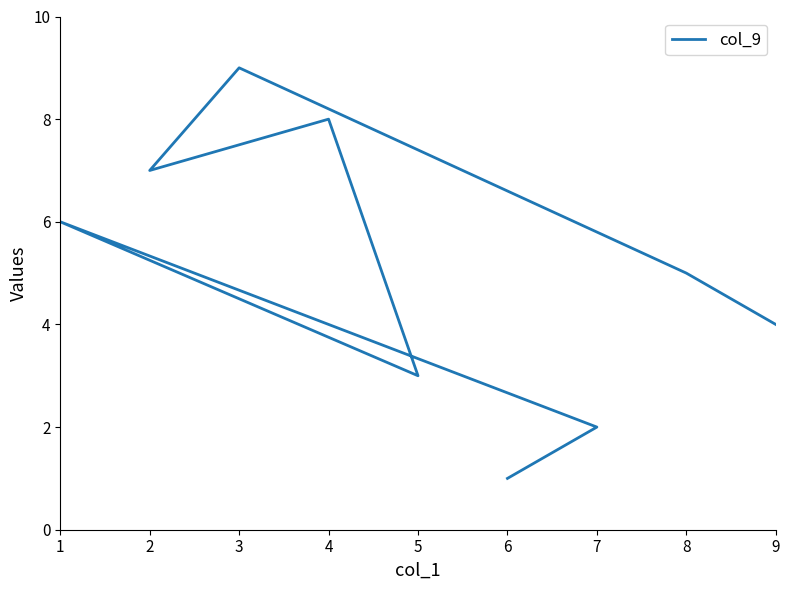

How many categories are shown in the chart?

9